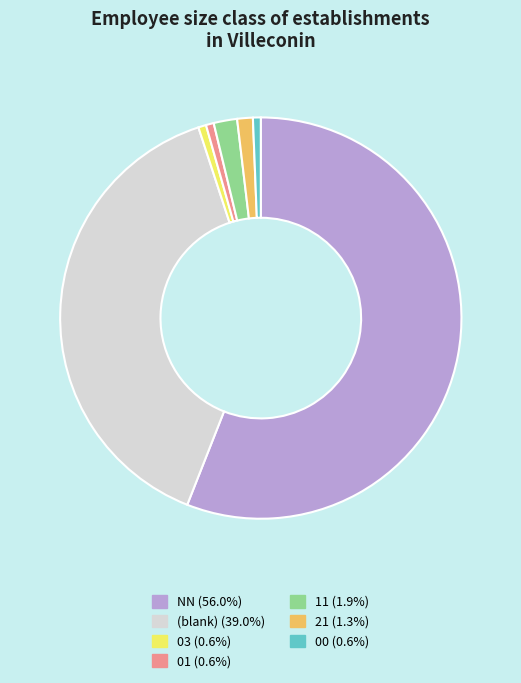

Is there any slice that represents more than half of the pie?

Yes